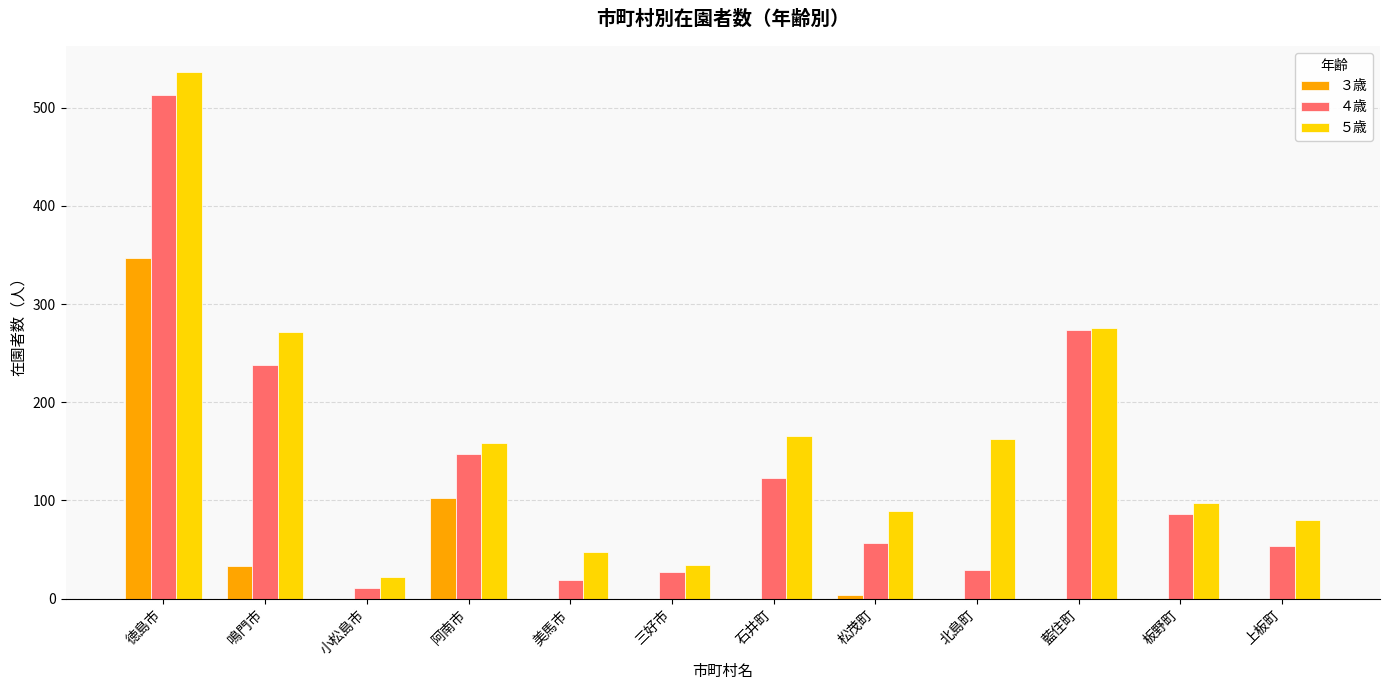

Is the value of ３歳 at 板野町 greater than the value of ５歳 at 小松島市?

No